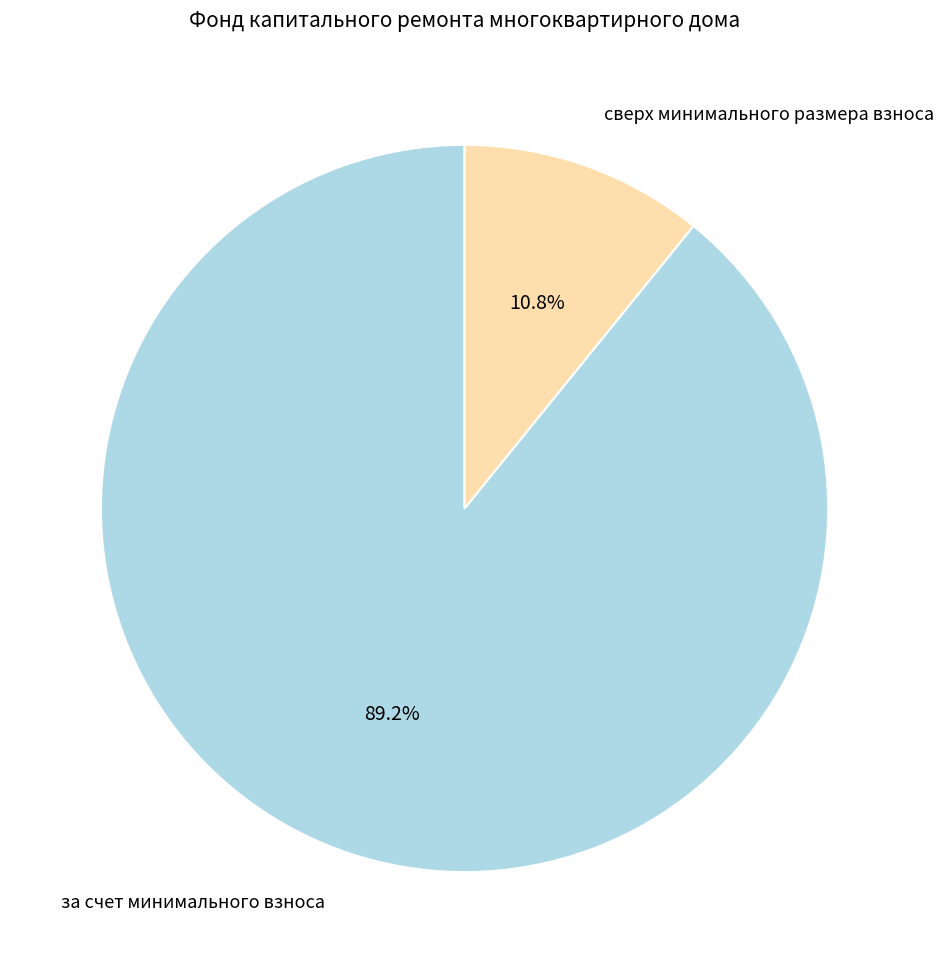

Do за счет минимального взноса and сверх минимального размера взноса together represent more than half of the pie?

Yes